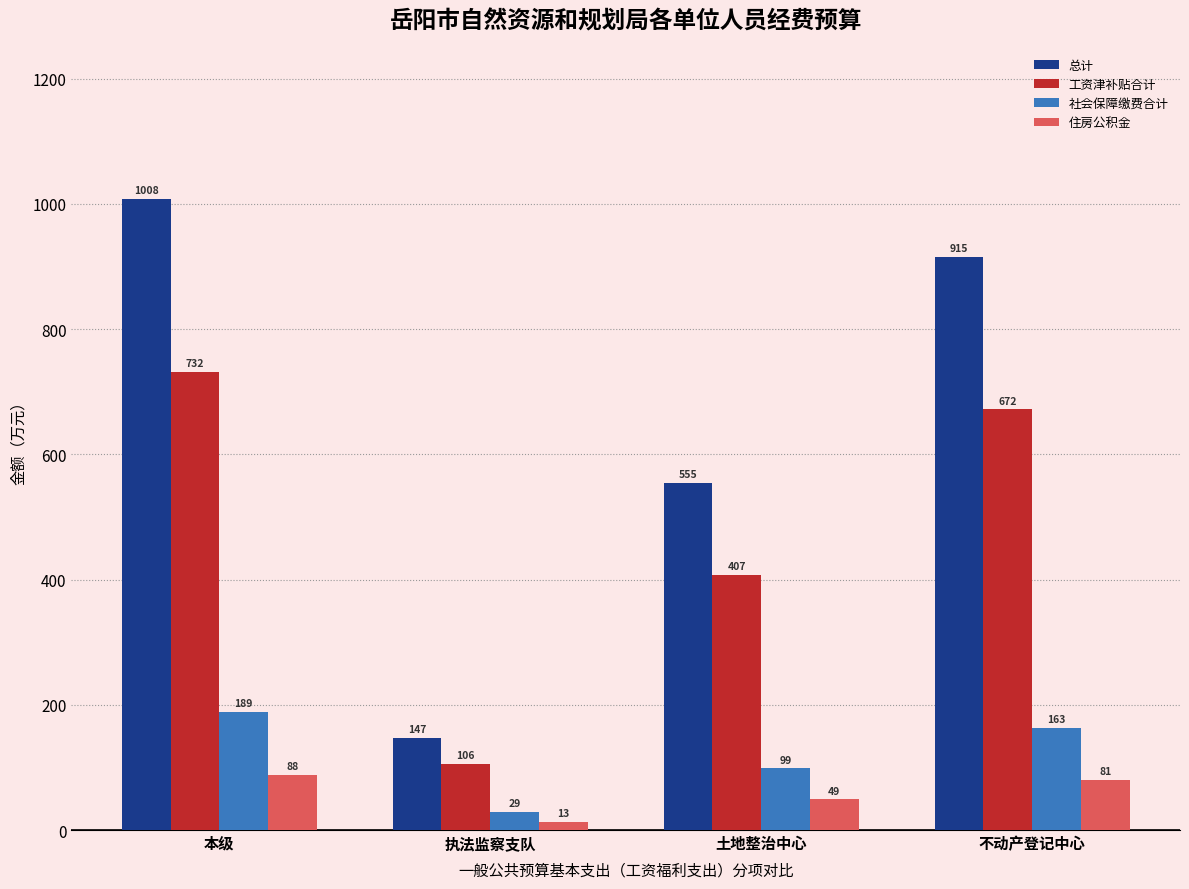

How many values in the 社会保障缴费合计 series are below 162?

2